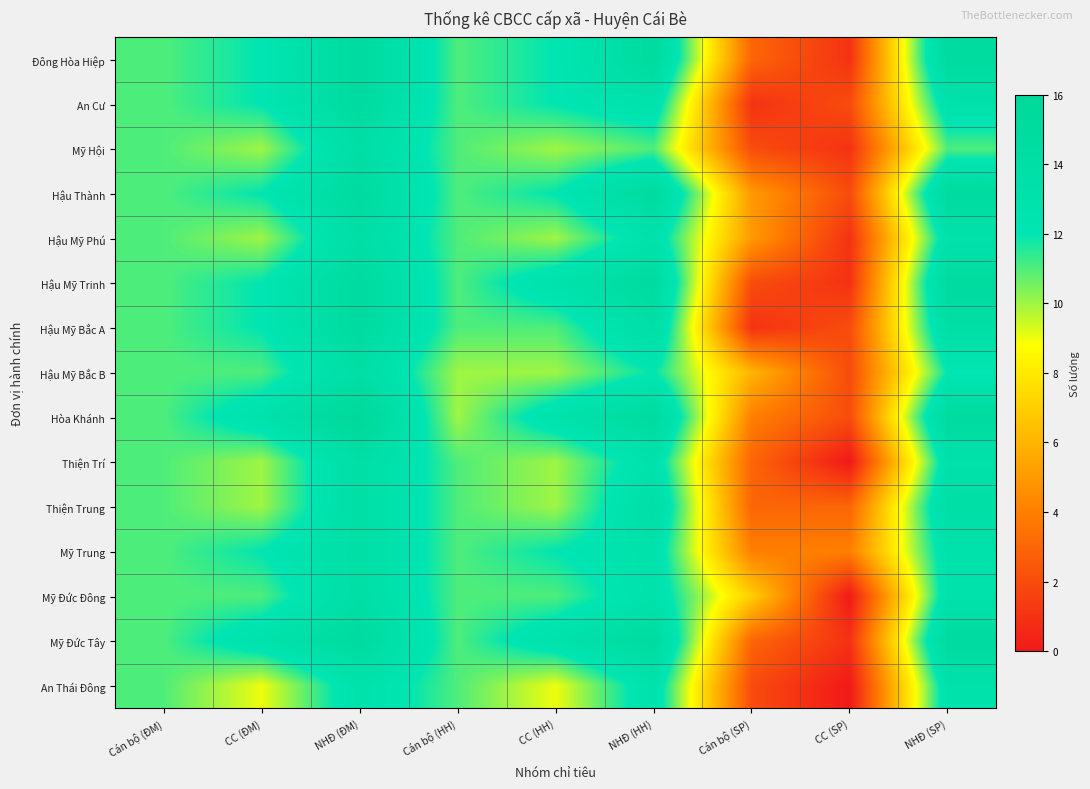

Rank the series by their maximum value, from lowest to highest.

An Thái Đông, Mỹ Hội, Hậu Mỹ Phú, Hậu Mỹ Bắc B, Thiện Trí, Thiện Trung, Mỹ Trung, Mỹ Đức Đông, Đông Hòa Hiệp, An Cư, Hậu Thành, Hậu Mỹ Trinh, Hậu Mỹ Bắc A, Mỹ Đức Tây, Hòa Khánh